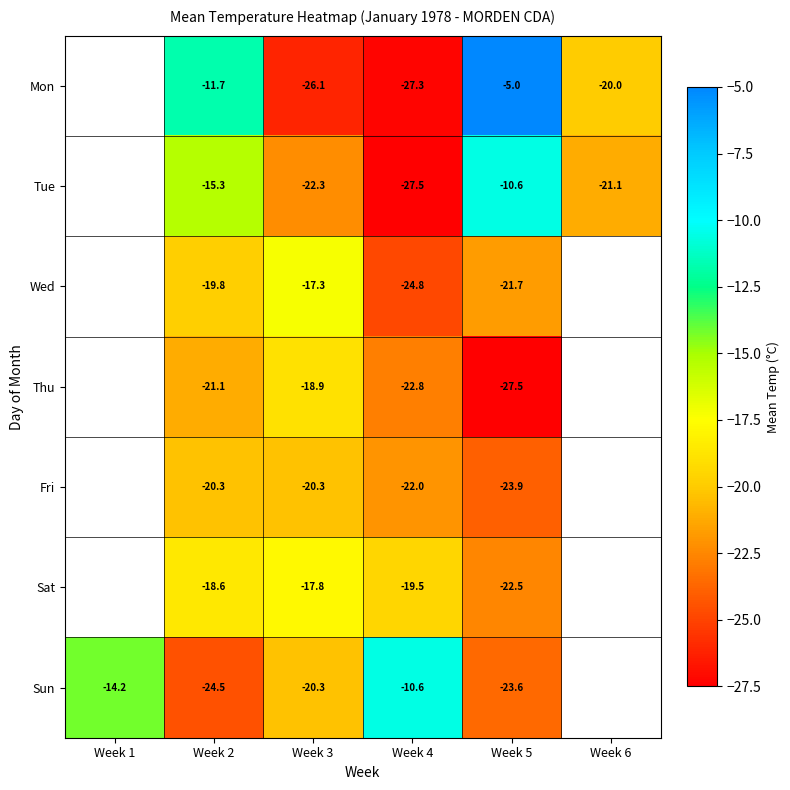

At which category is the sum across all series the highest?

Week 2